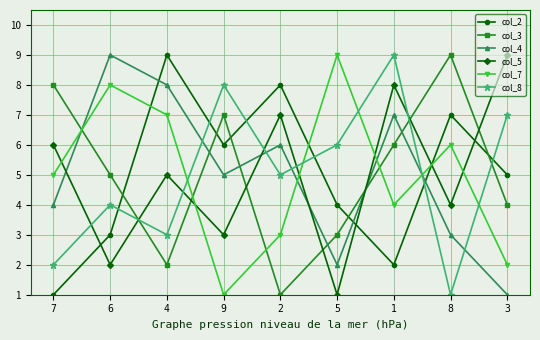

True or false: col_7 has more than 0 interior local peaks.

True